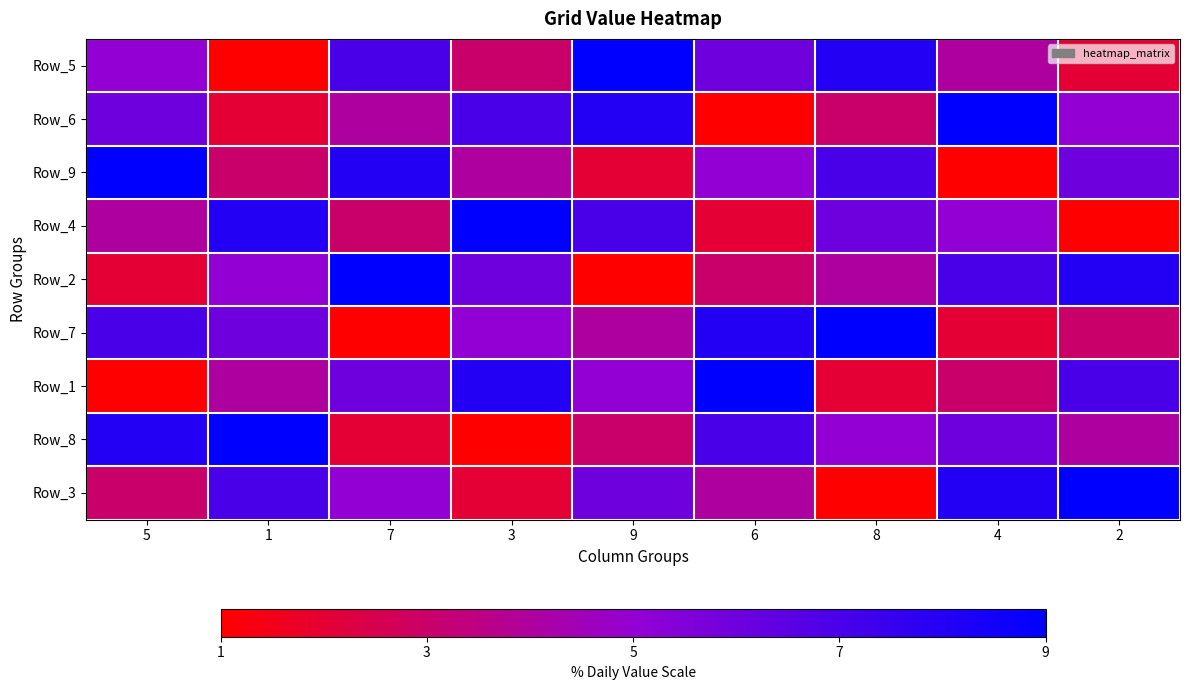

What is the greatest value displayed?

9